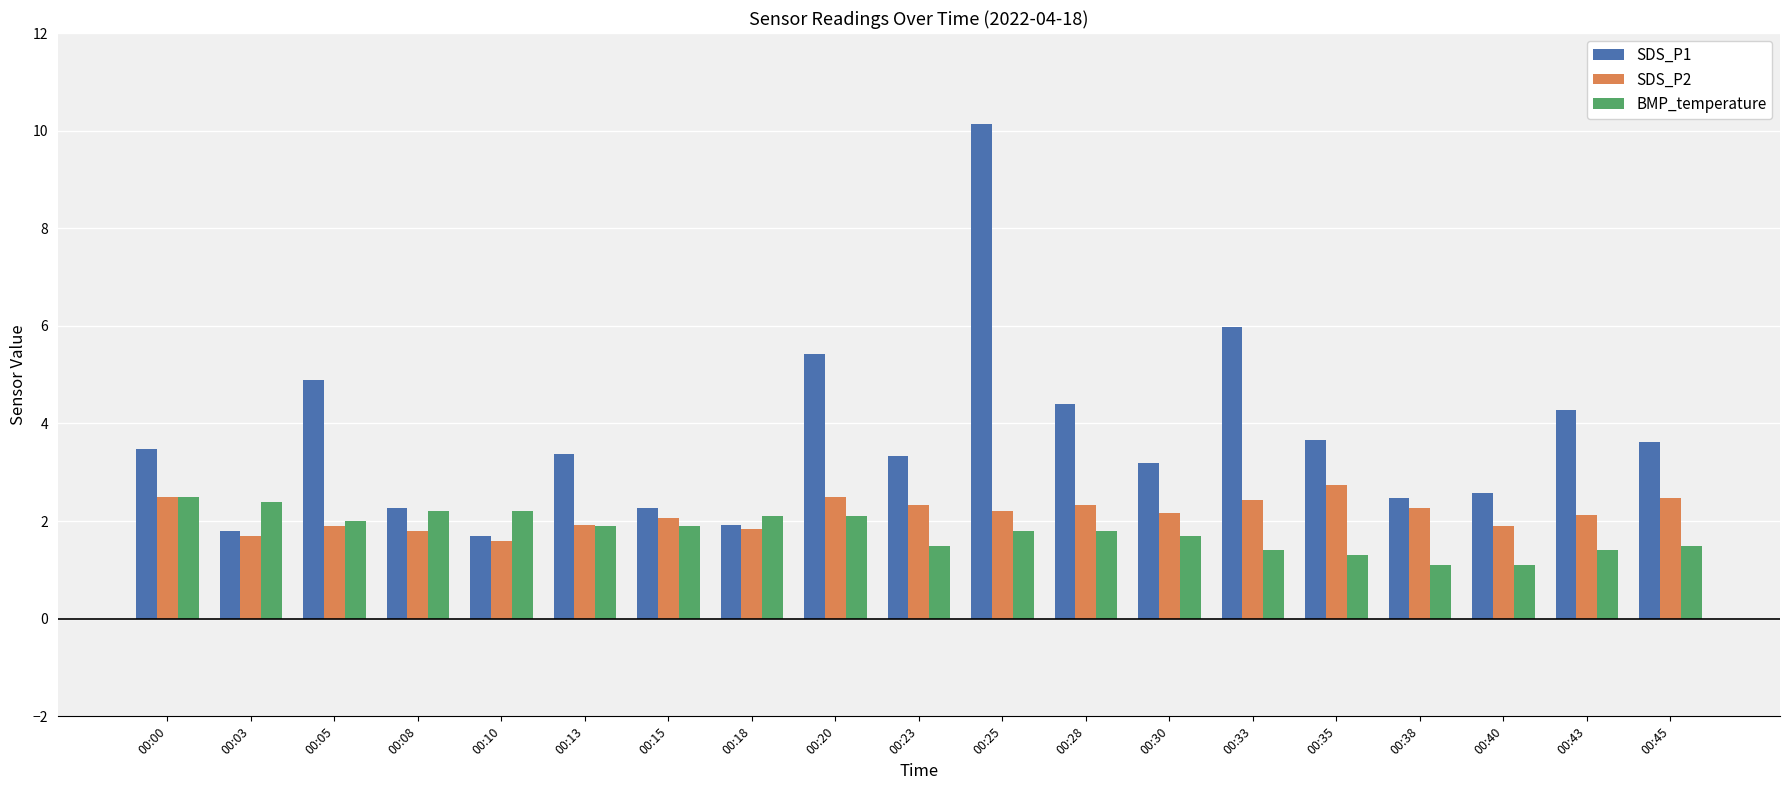

What is the spread (max minus min) of values at 00:40?

1.5